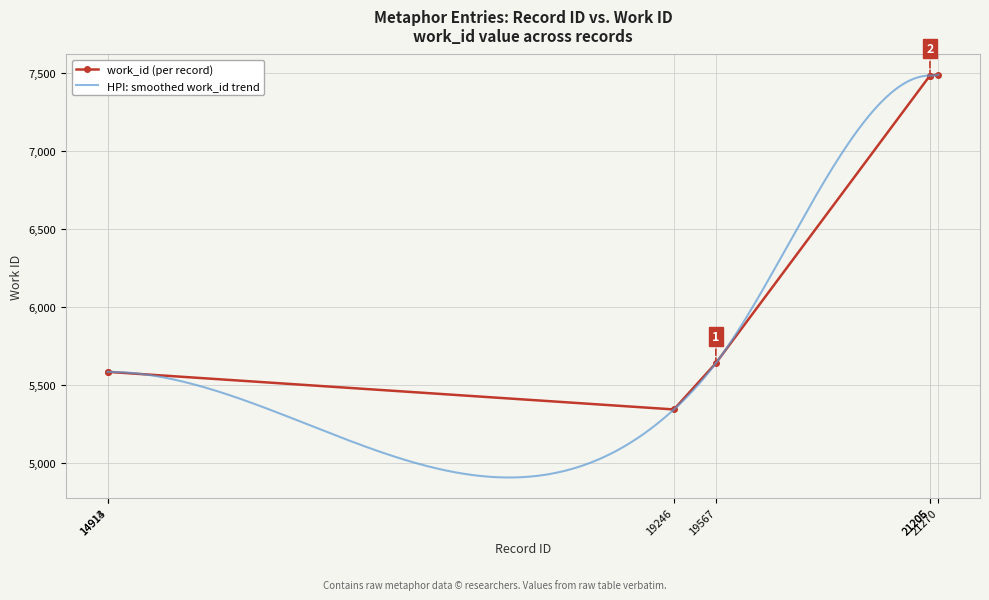

How many values are below 5642?

3